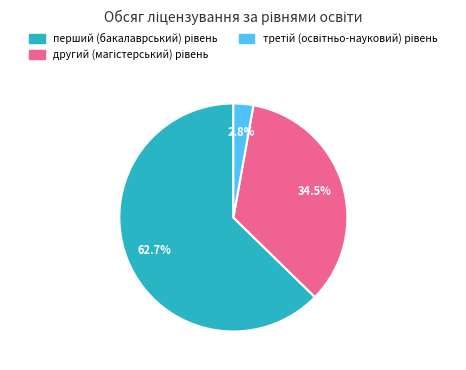

How many slices are in this pie chart?

3